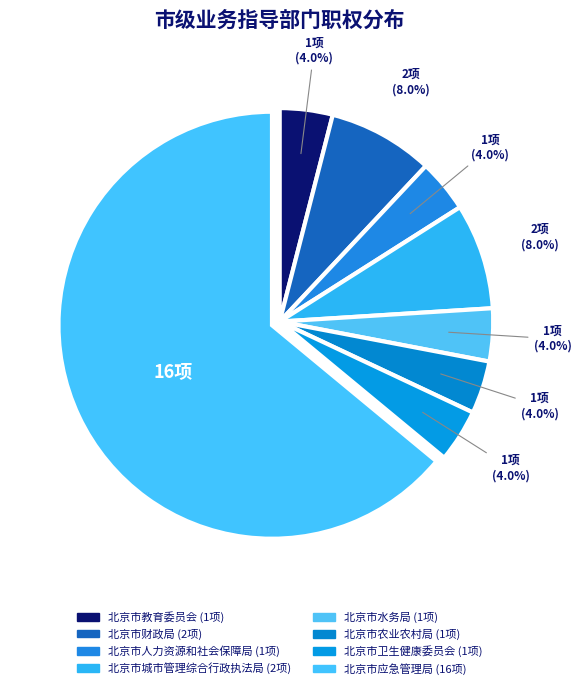

Between 北京市卫生健康委员会 and 北京市人力资源和社会保障局, which is larger?

北京市卫生健康委员会